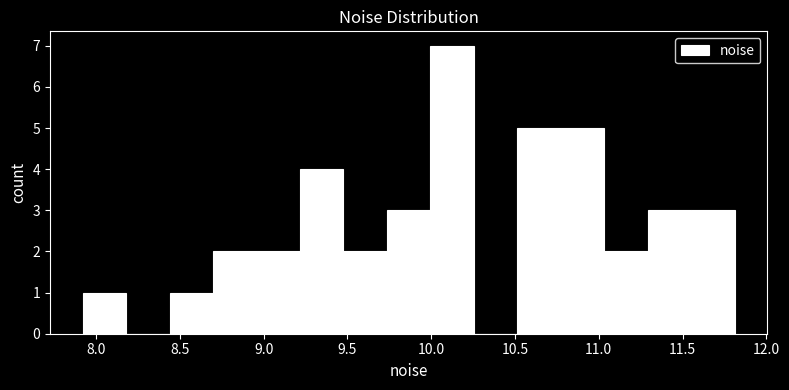

Which range on the x-axis has the tallest bar?

10.00 to 10.25